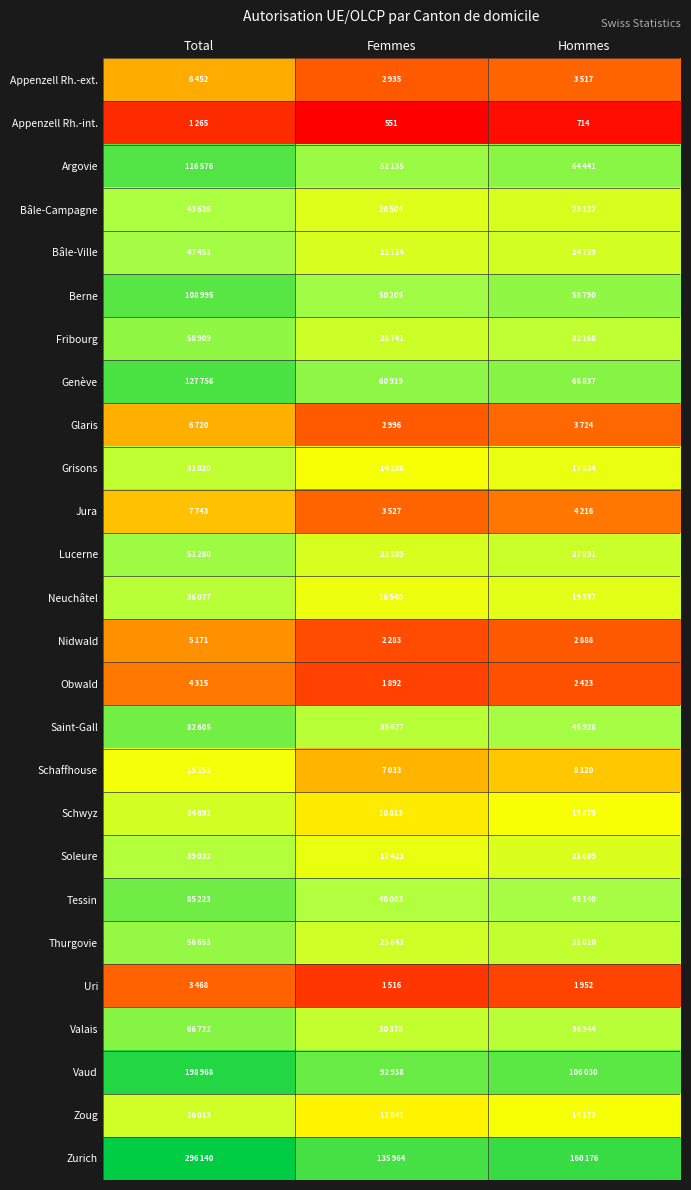

Rank the categories by Valais value from highest to lowest.

Total, Hommes, Femmes